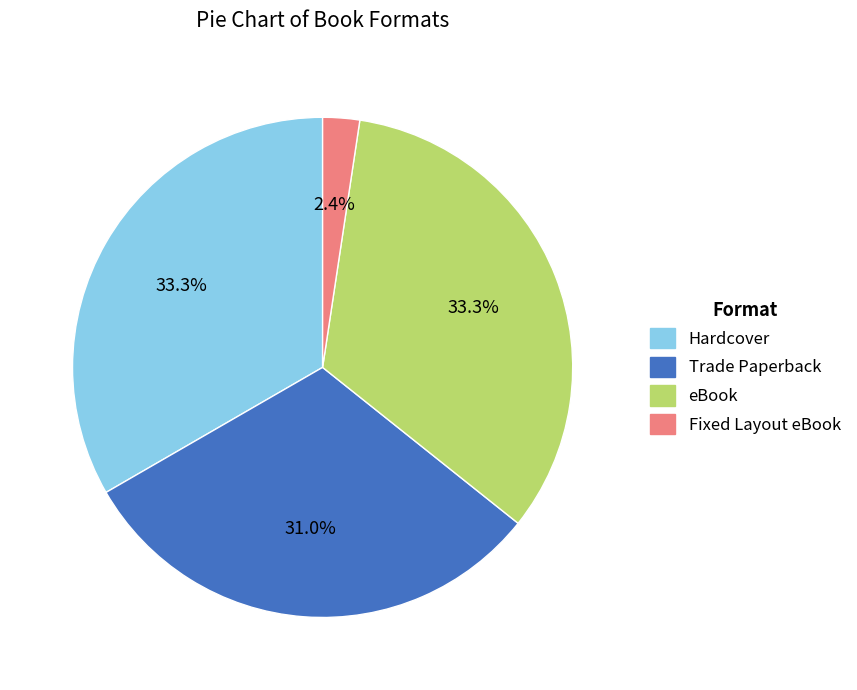

What percentage is the Fixed Layout eBook slice, to the nearest percent?

2%